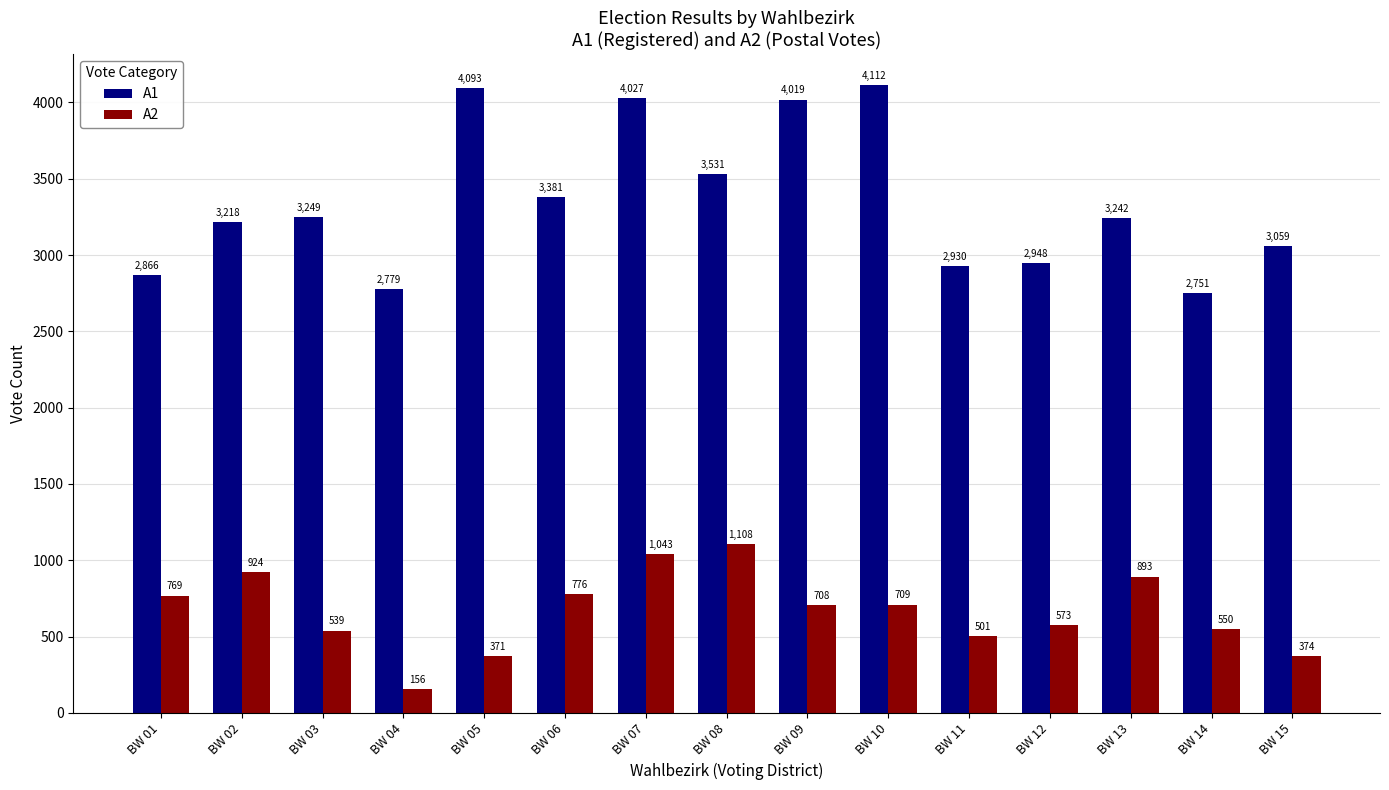

Is it true that A1 equals 2779 at BW 04?

True